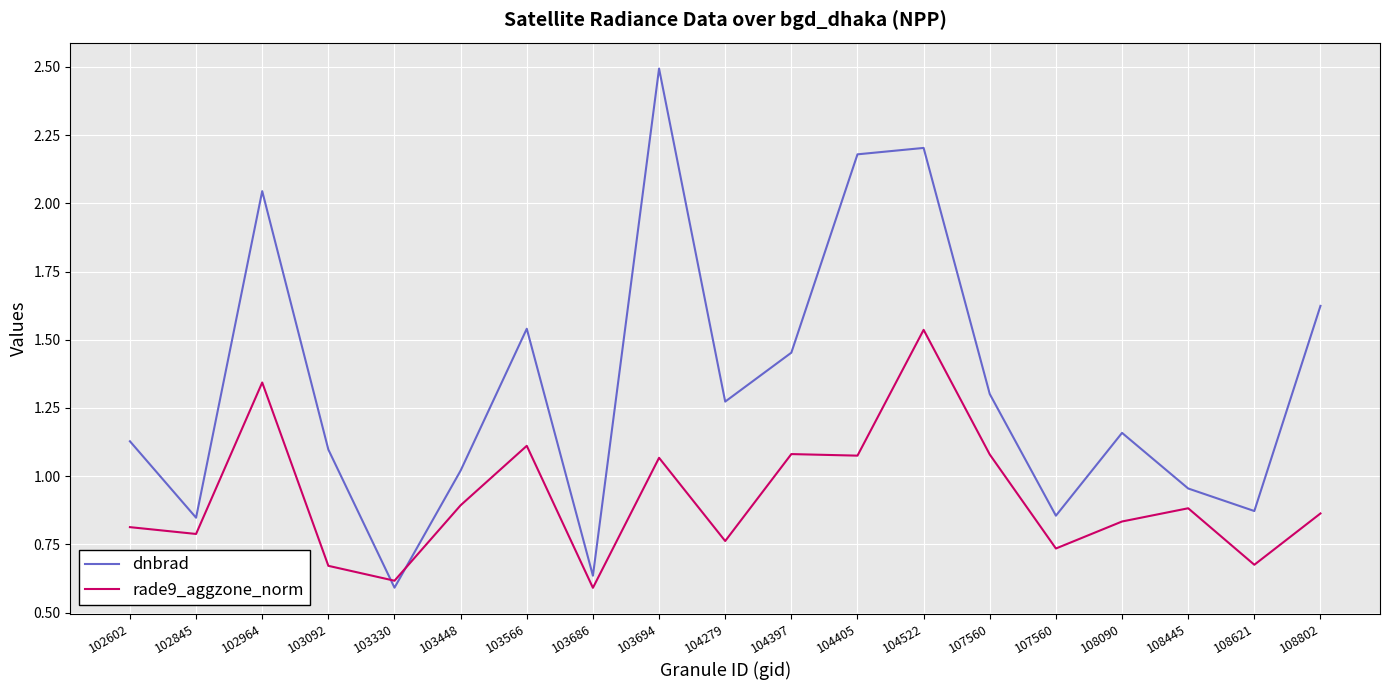

What are all the series names shown in the legend?

dnbrad, rade9_aggzone_norm